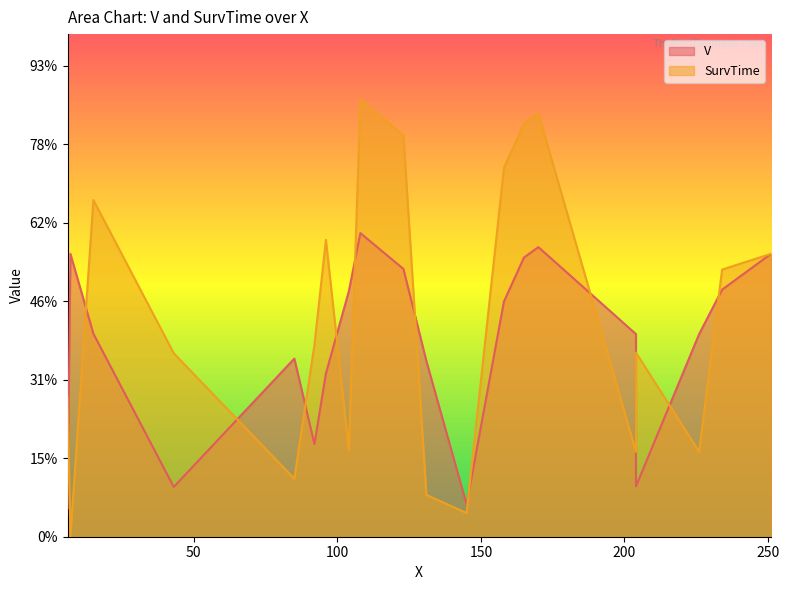

Between which two adjacent categories do V and SurvTime first intersect?

6 and 7